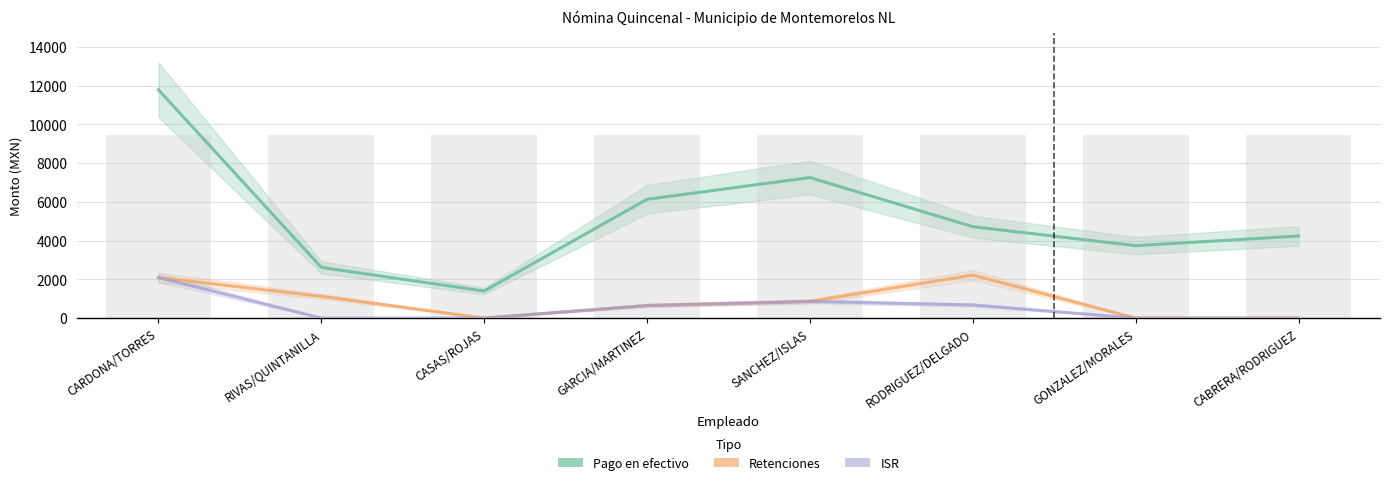

Is it true that ISR equals 1235.8 at CASAS/ROJAS?

False